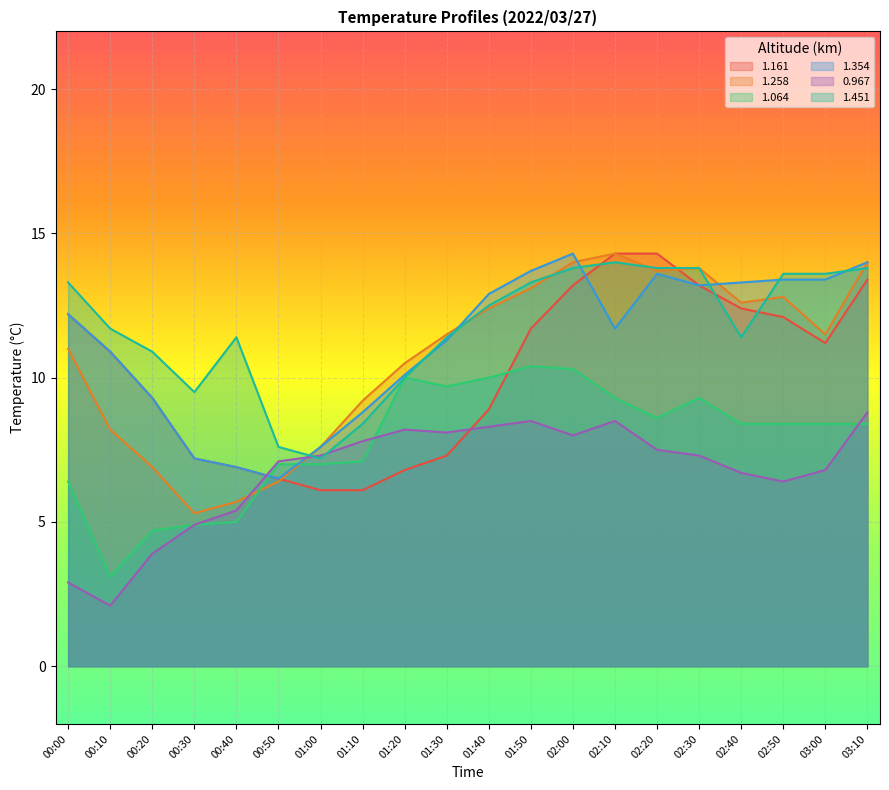

List the labels in order of 1.161 value, largest first.

02:10, 02:20, 03:10, 02:00, 02:30, 02:40, 00:00, 02:50, 01:50, 03:00, 00:10, 00:20, 01:40, 01:30, 00:30, 00:40, 01:20, 00:50, 01:00, 01:10